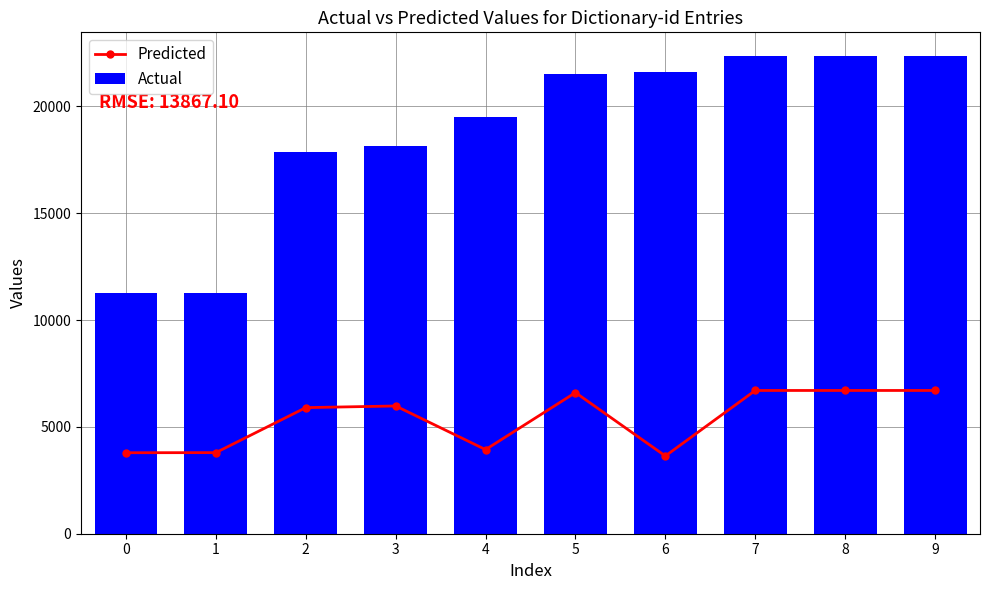

What is the value of the Actual bar at the 5th from the left?

19479